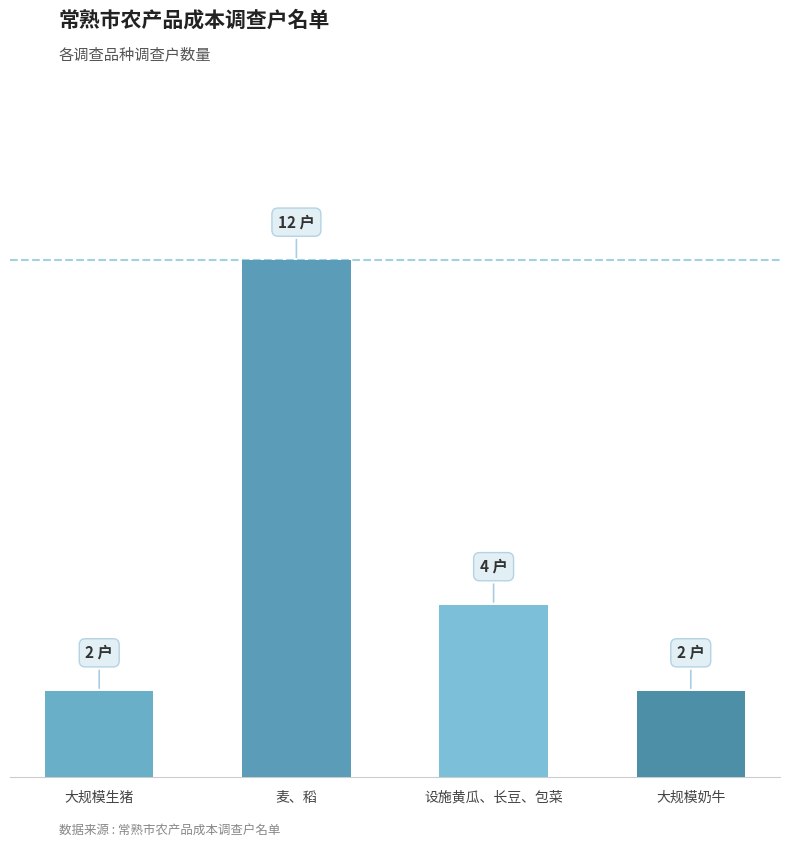

Reading right to left, list all the values displayed in this chart.

2	4	12	2